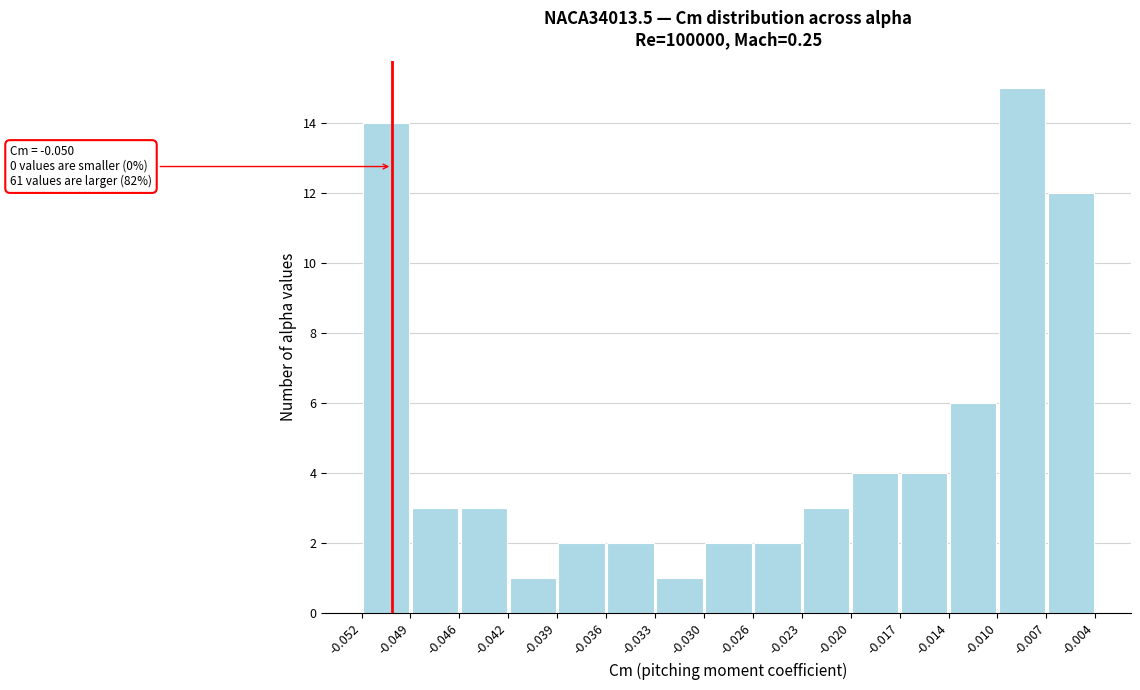

Which range on the x-axis has the tallest bar?

-0.010 to -0.007